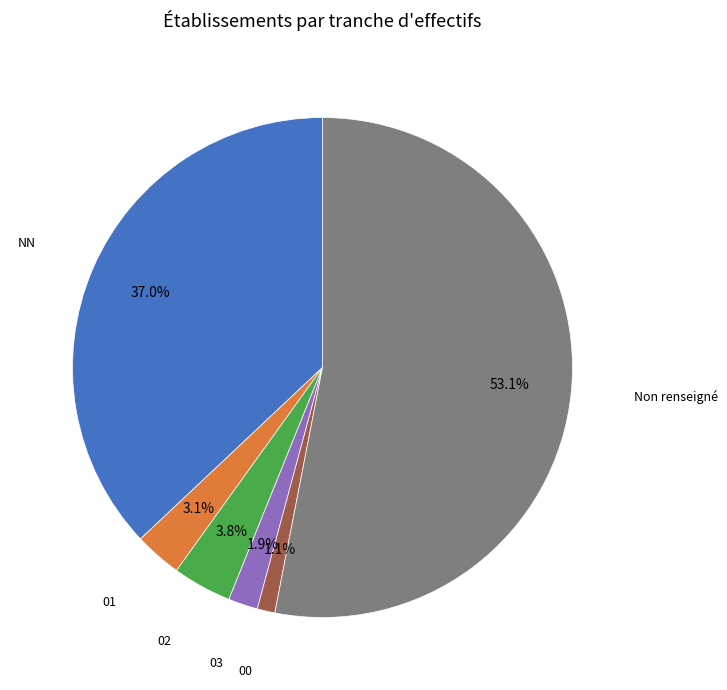

Is there any slice that represents more than half of the pie?

Yes